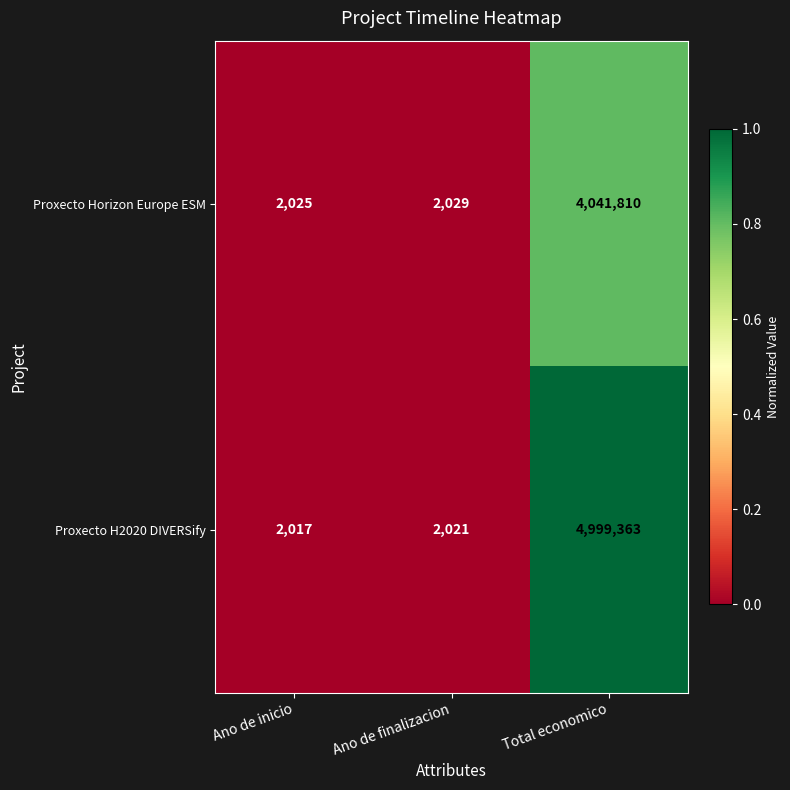

Reading right to left, transcribe all the data shown in this chart.

Proxecto Horizon Europe ESM: 4041810	2029	2025
Proxecto H2020 DIVERSify: 4999363	2021	2017